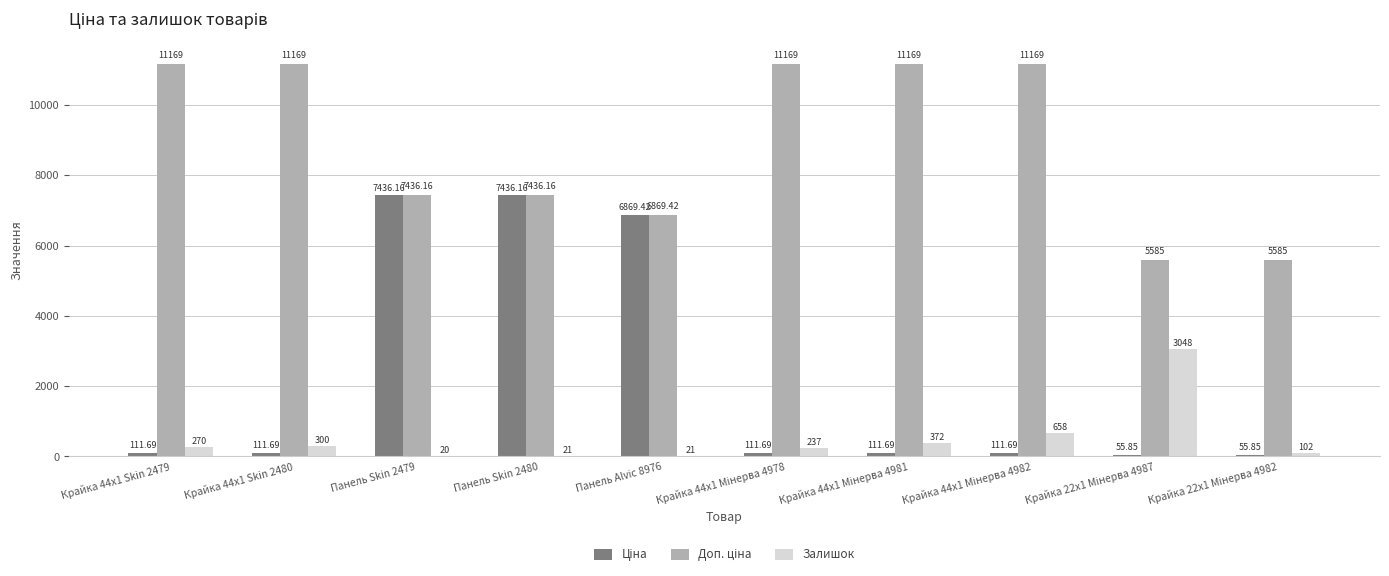

How many data points does each series have?

10